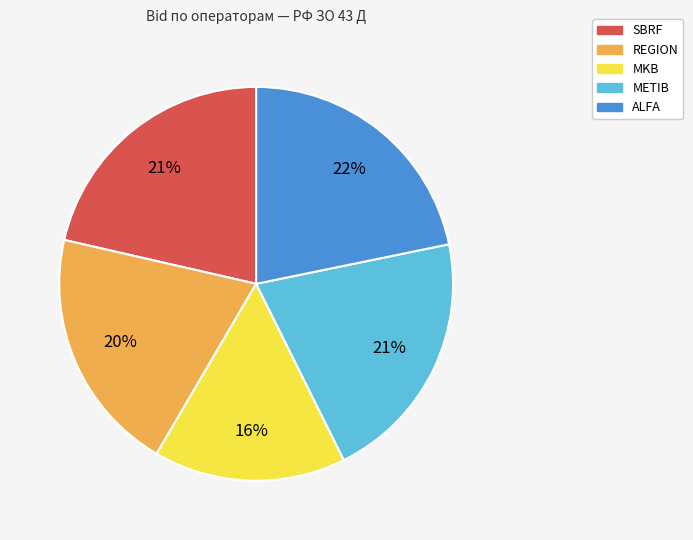

Which has a higher value, MKB or REGION?

REGION